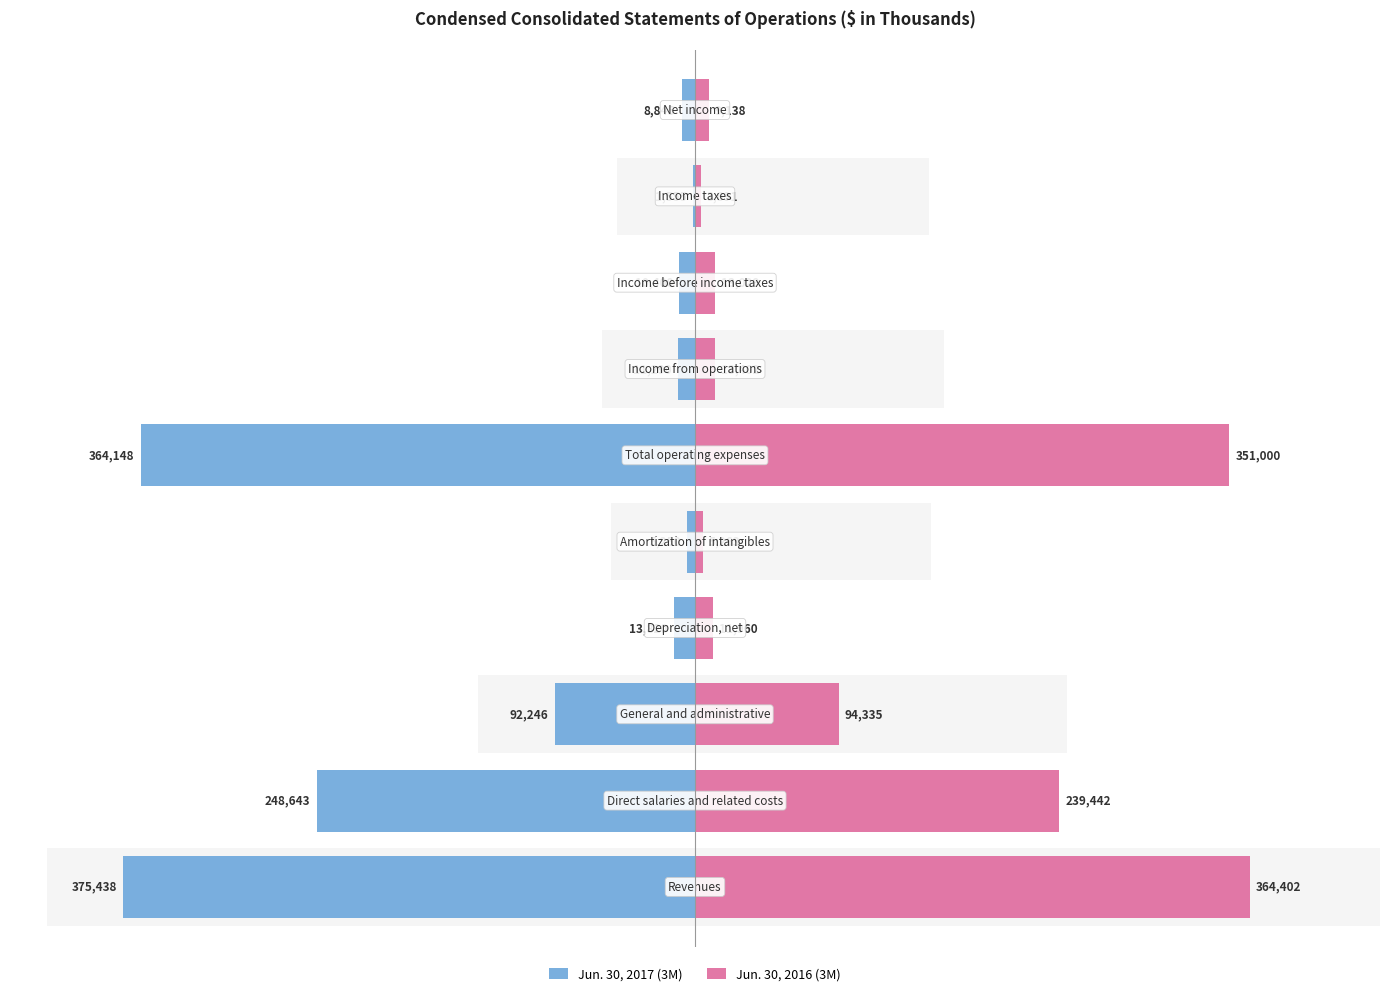

What is the difference between the Jun. 30, 2017 (3M) values at 8 and 0?

373883